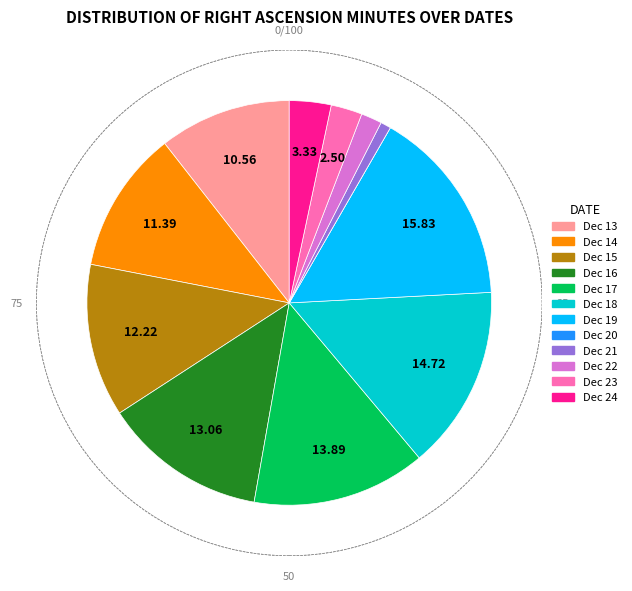

The Dec 21 slice represents 1% of the pie. True or false?

True